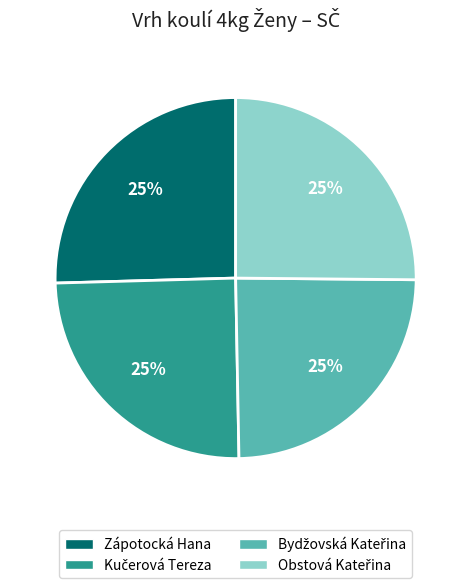

Count the number of slices in the pie.

4